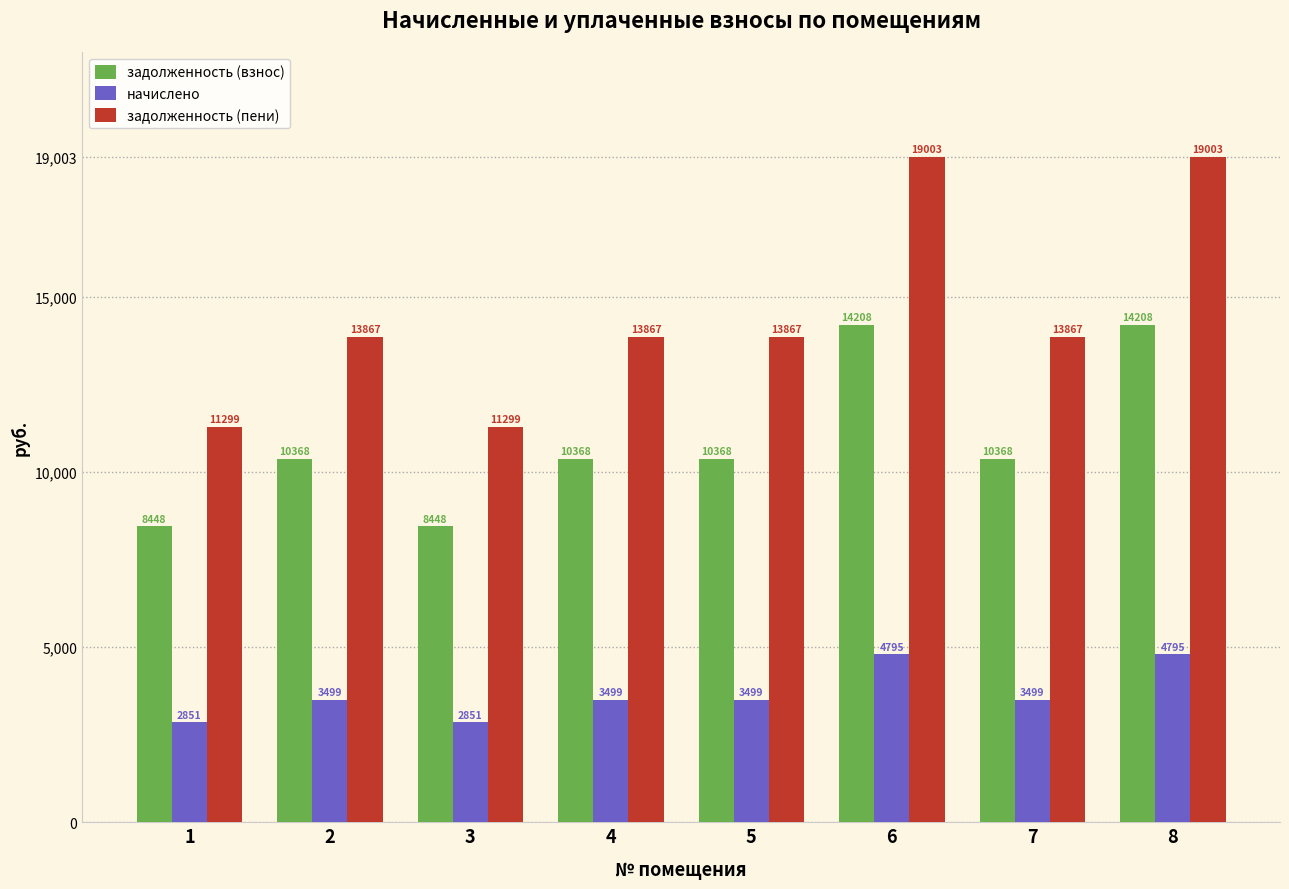

Which series has the largest total across all categories?

задолженность (пени)